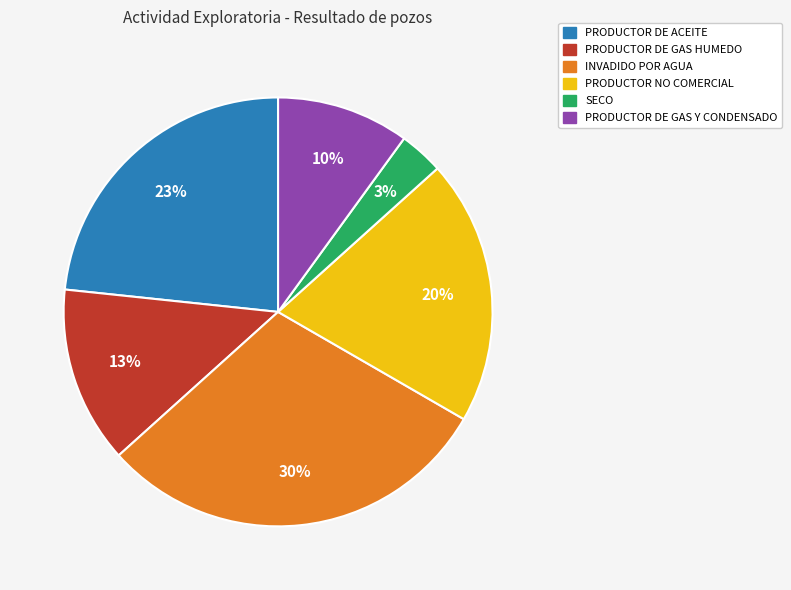

To the nearest percent, what is the difference between the largest and smallest slice percentages?

27%